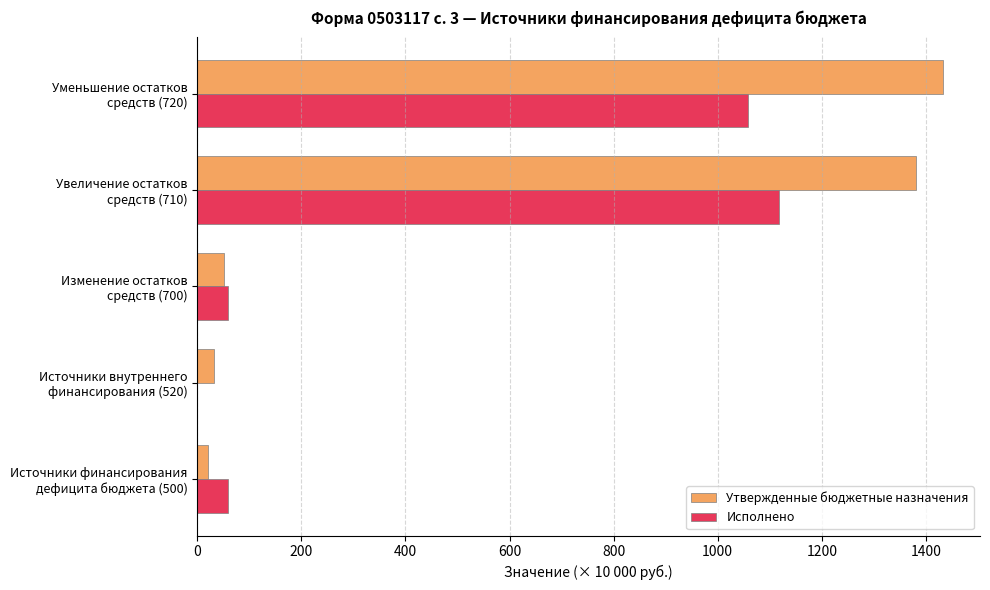

What is the sum of all Исполнено values?

2292.5